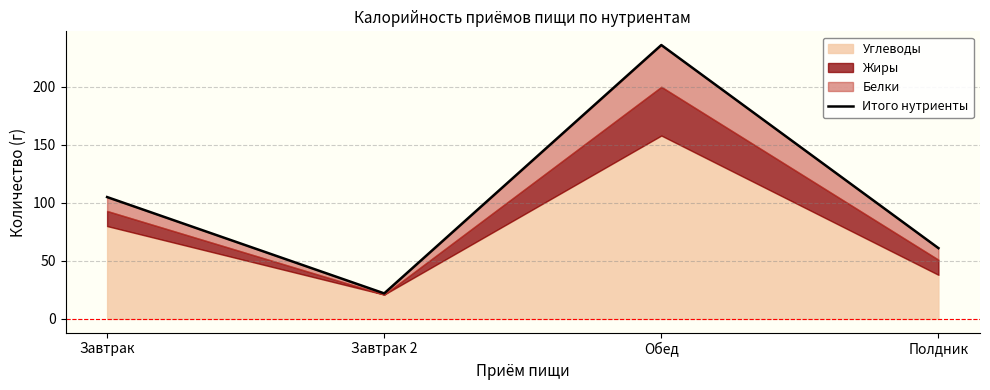

How many interior local peaks (higher than both neighbors) does the data have?

1